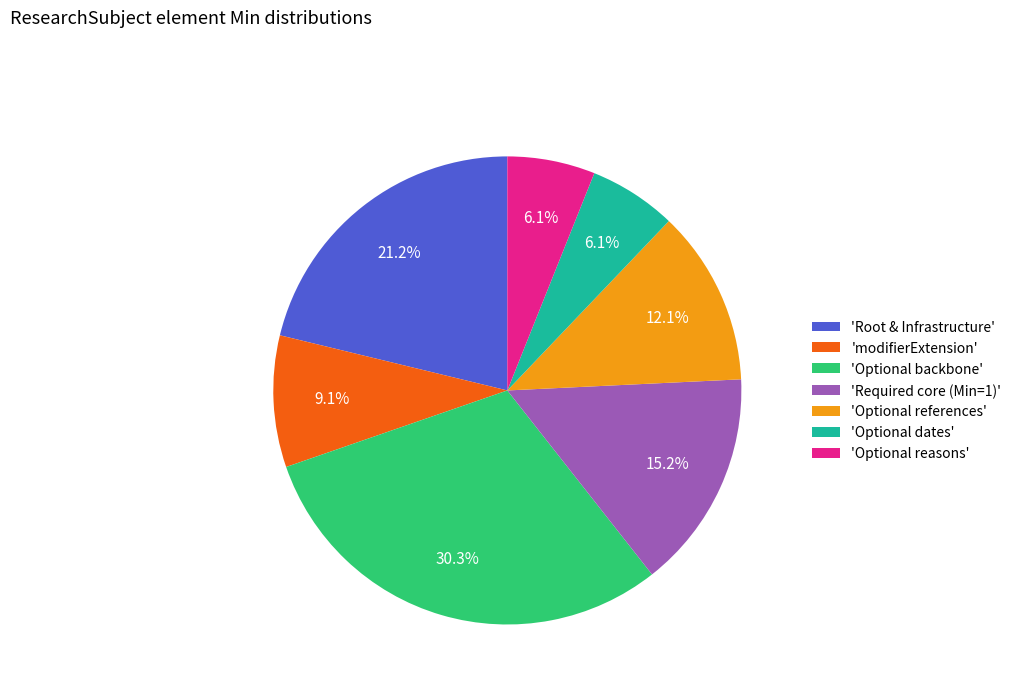

How many slices are in this pie chart?

7